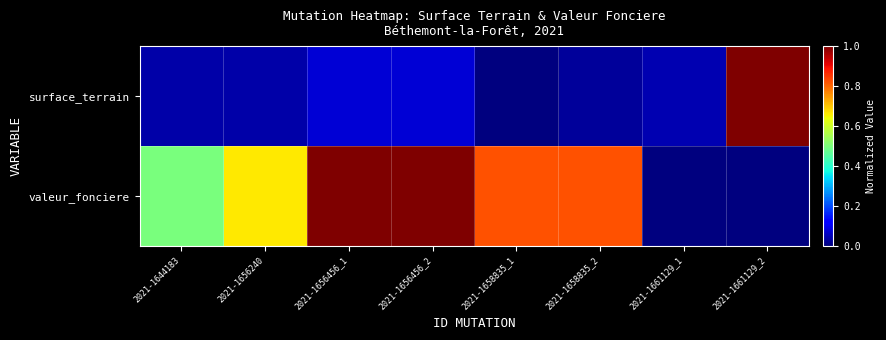

Reading right to left, transcribe all the data shown in this chart.

surface_terrain: 2021-1661129_2=1.0	2021-1661129_1=0.0	2021-1658835_2=0.0	2021-1658835_1=0.0	2021-1656456_2=0.1	2021-1656456_1=0.1	2021-1656240=0.0	2021-1644183=0.0
valeur_fonciere: 2021-1661129_2=0.0	2021-1661129_1=0.0	2021-1658835_2=0.8	2021-1658835_1=0.8	2021-1656456_2=1.0	2021-1656456_1=1.0	2021-1656240=0.7	2021-1644183=0.5